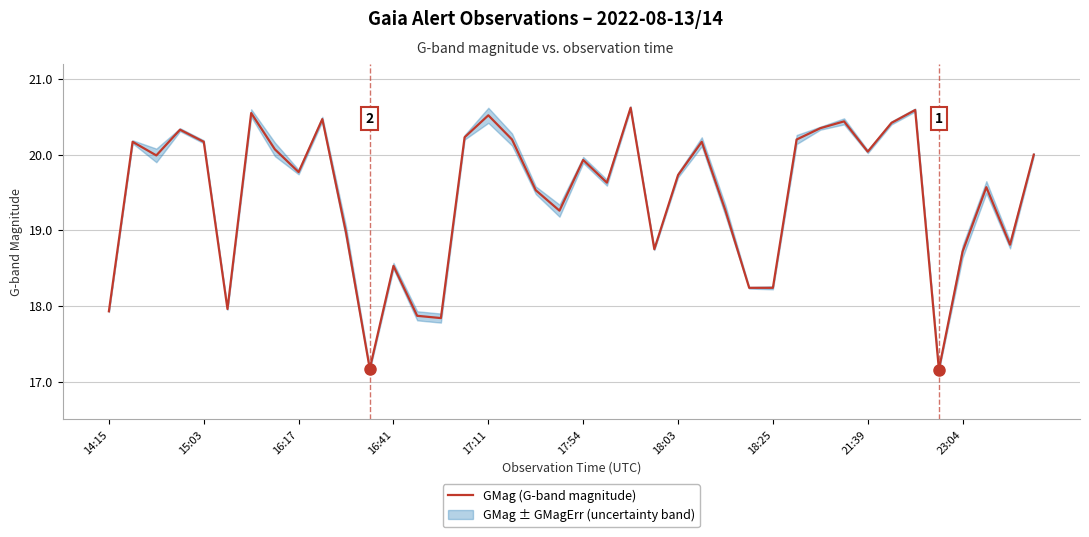

What is the lowest value of the GMag (G-band magnitude) series?

17.2